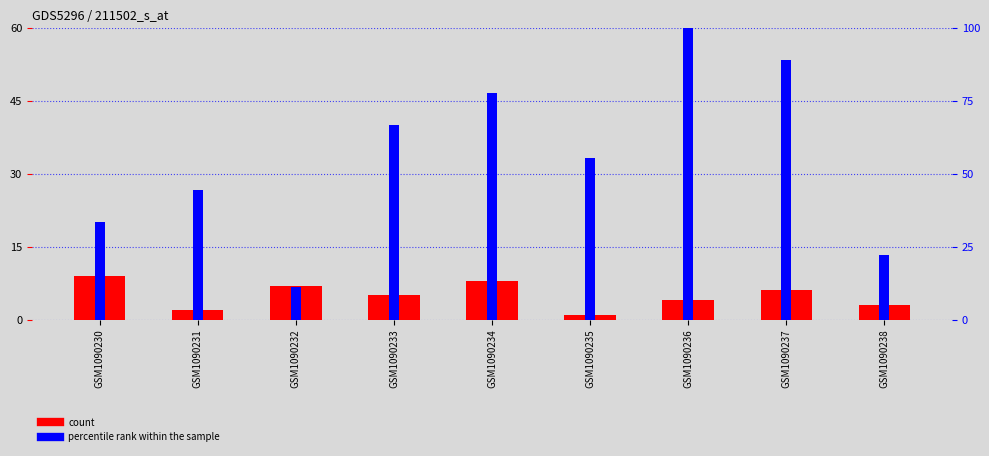

What is the sum of the values at GSM1090235 and GSM1090232?

8